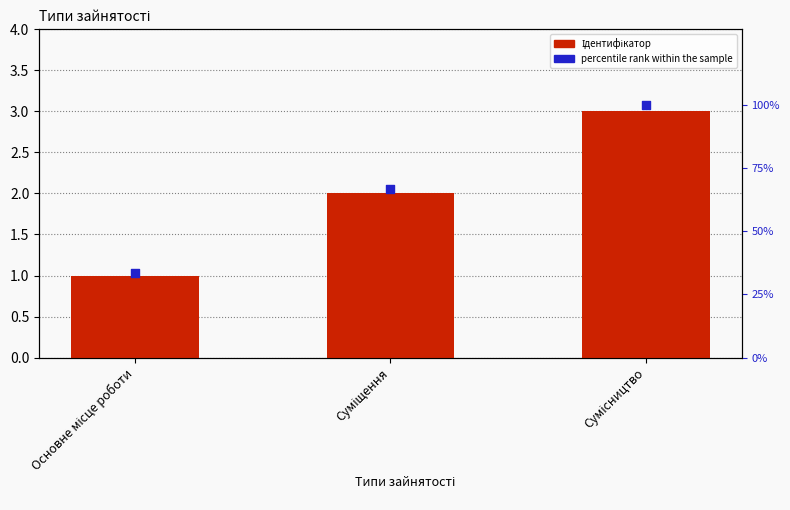

Which series contains the highest Y value?

percentile rank within the sample